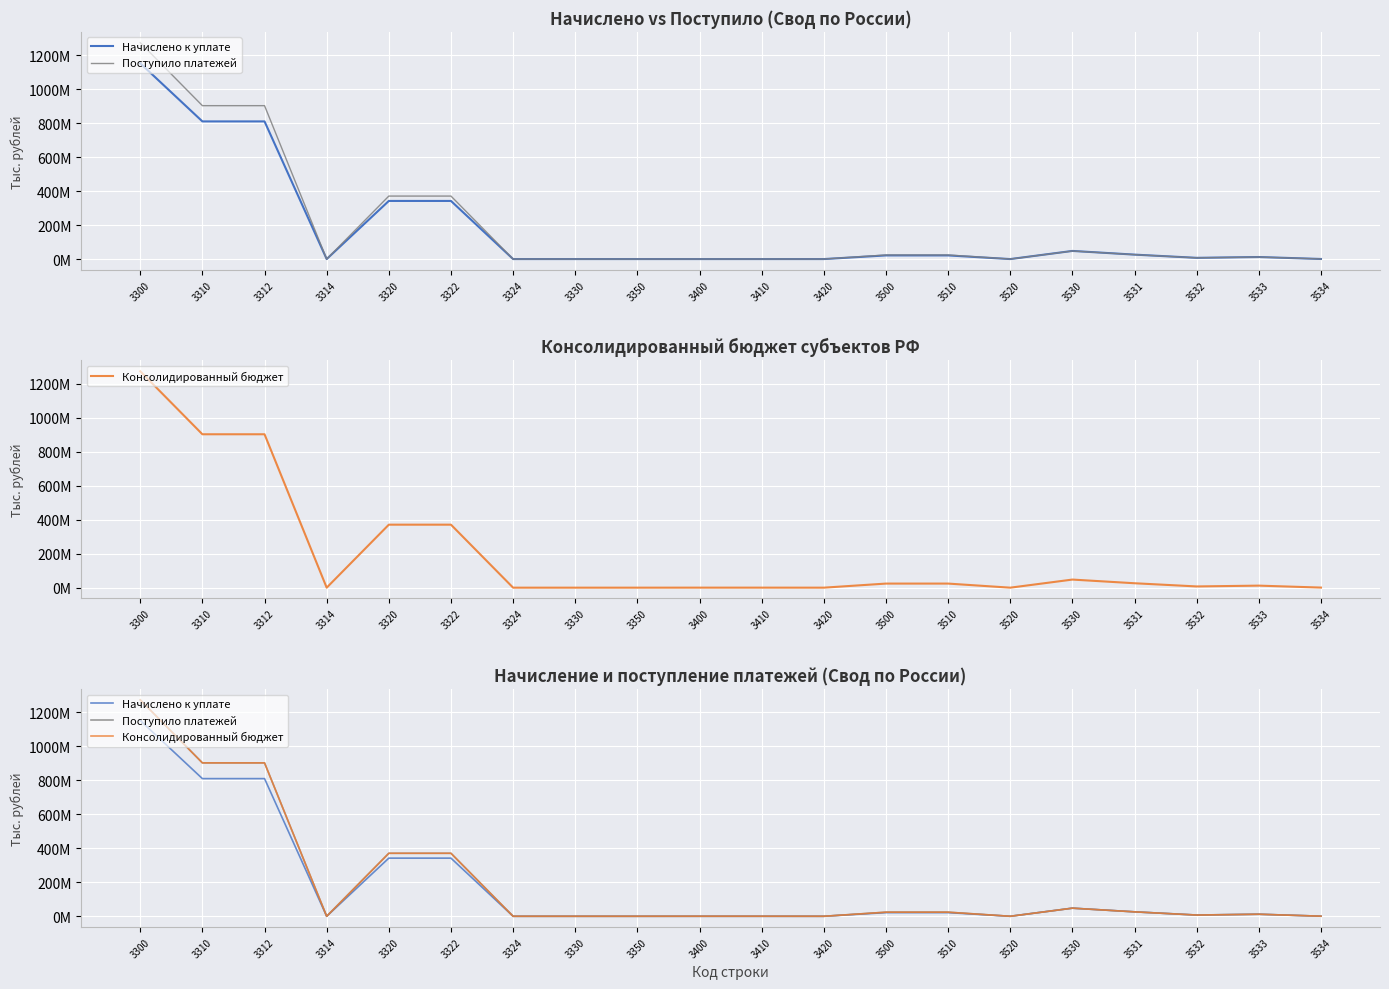

What is the average value of the Поступило платежей series?

198001652